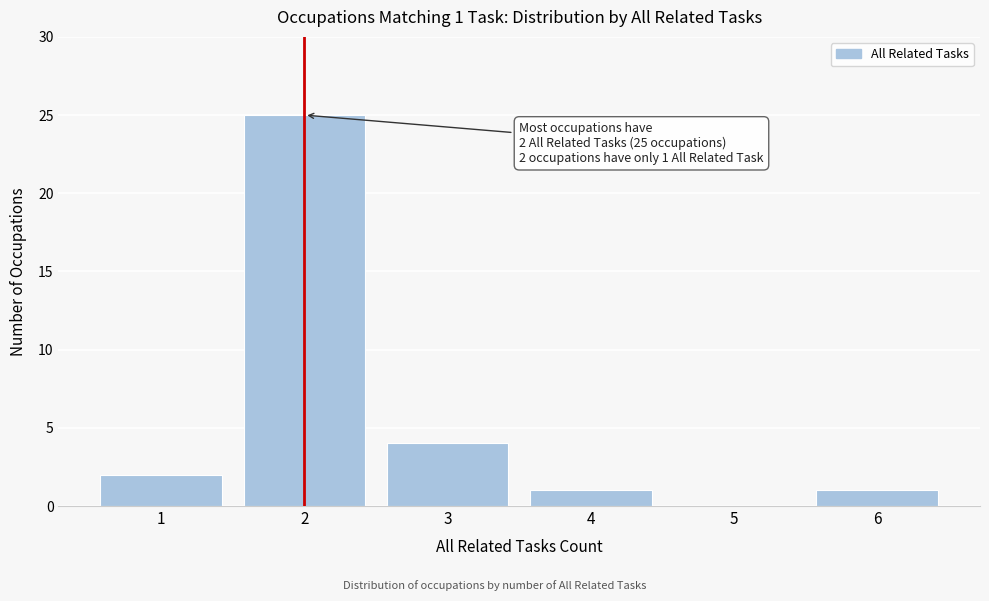

Reading left to right, extract all data points from this chart.

1=2	2=25	3=4	4=1	5=0	6=1